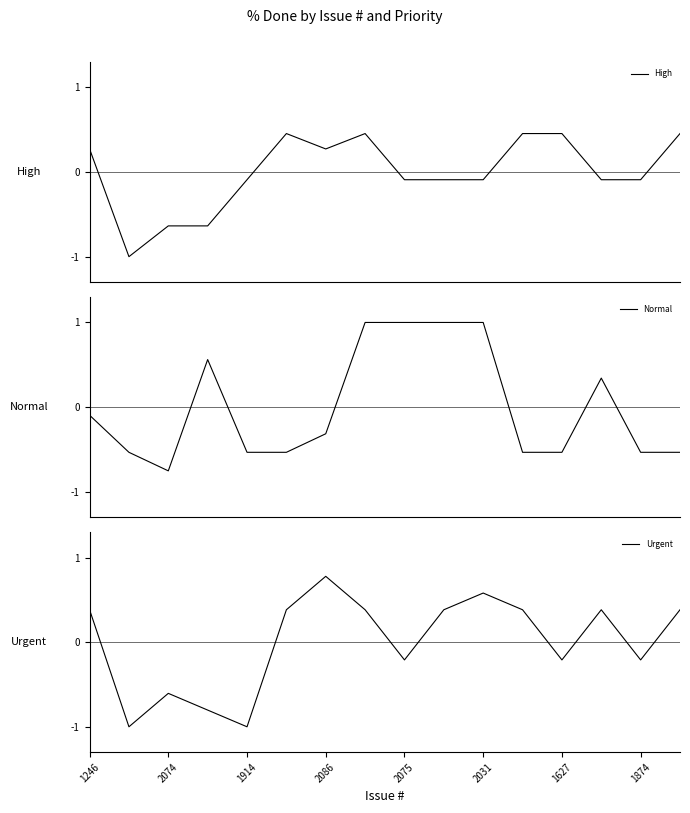

Does the chart have visible grid lines?

No